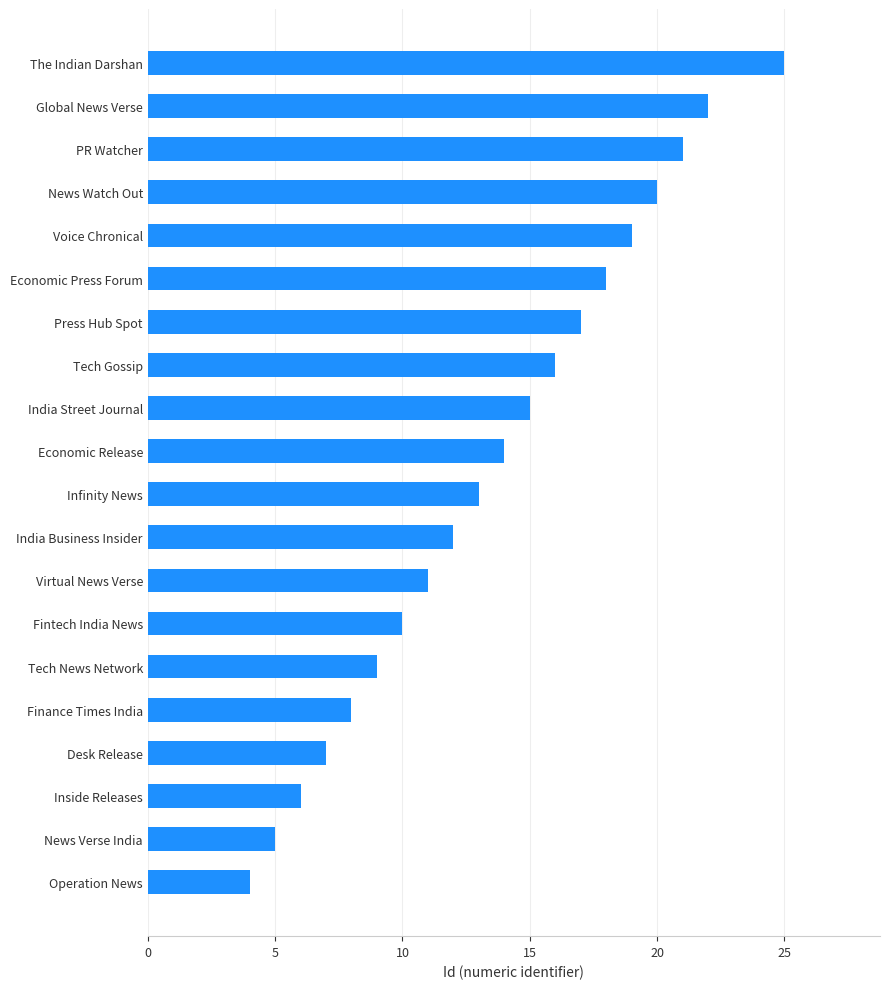

How many bars are there in total?

20